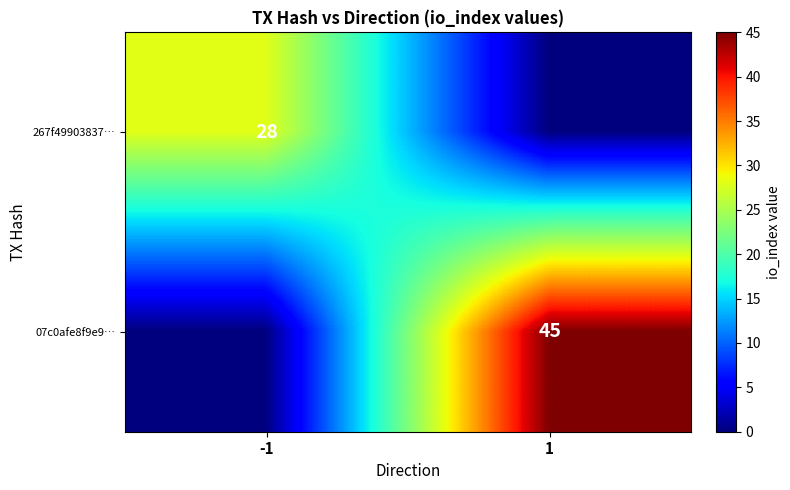

How many distinct data groups are displayed?

2